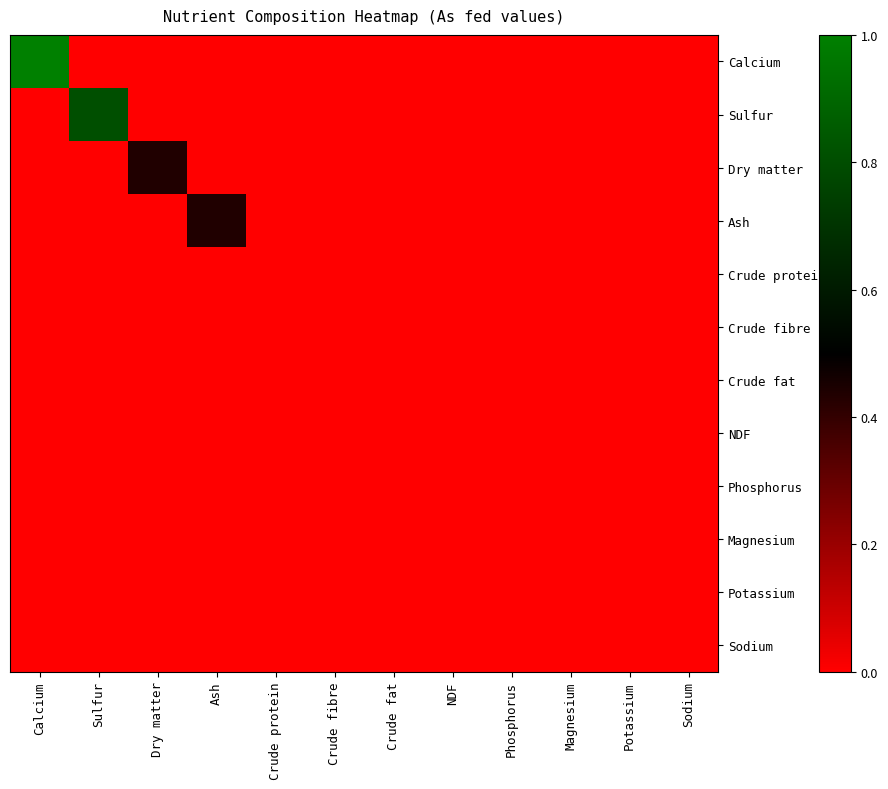

Count the number of categories in the chart.

12